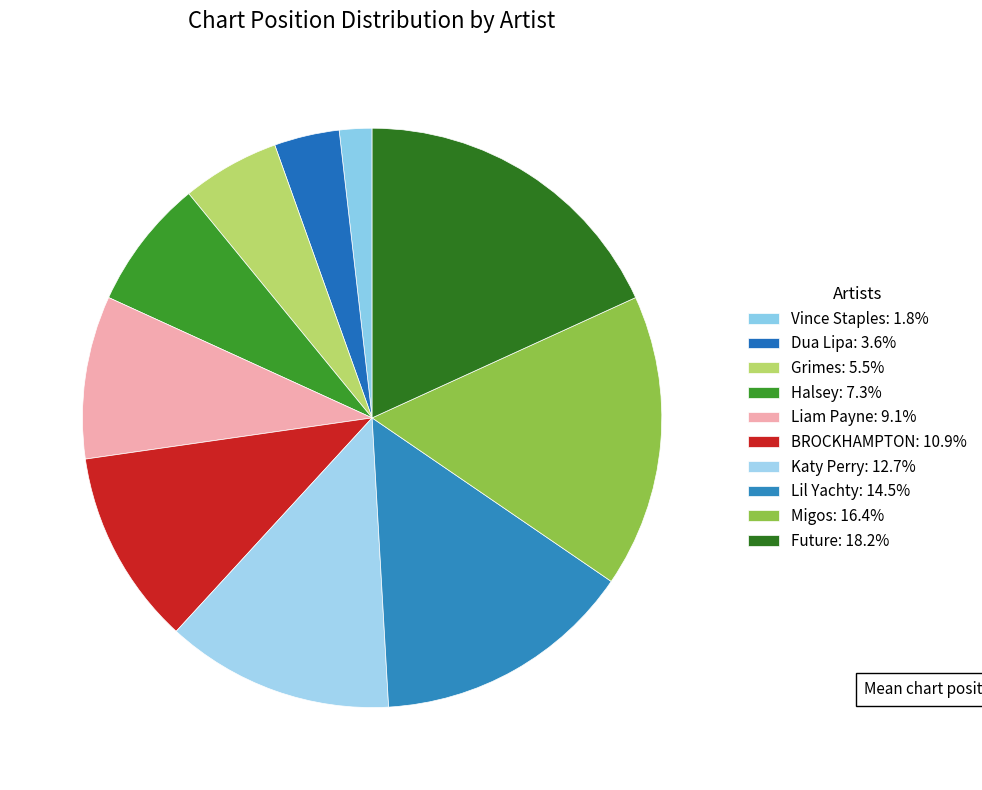

How many slices are in this pie chart?

10